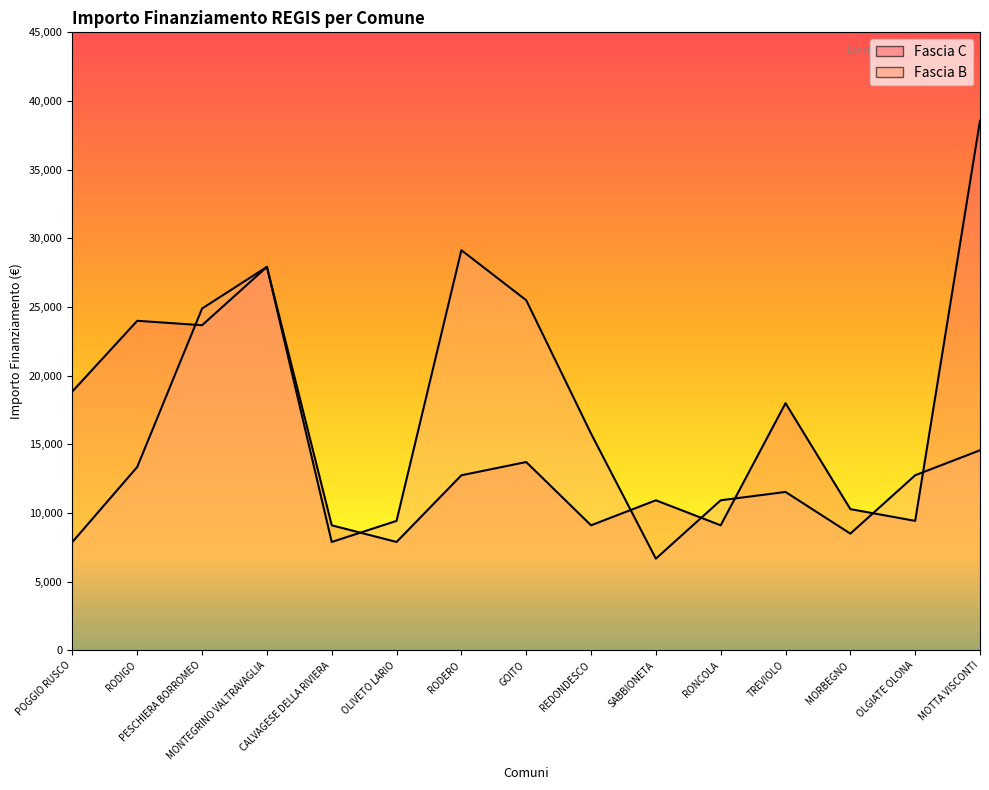

How many times do Fascia B and Fascia C cross each other?

7